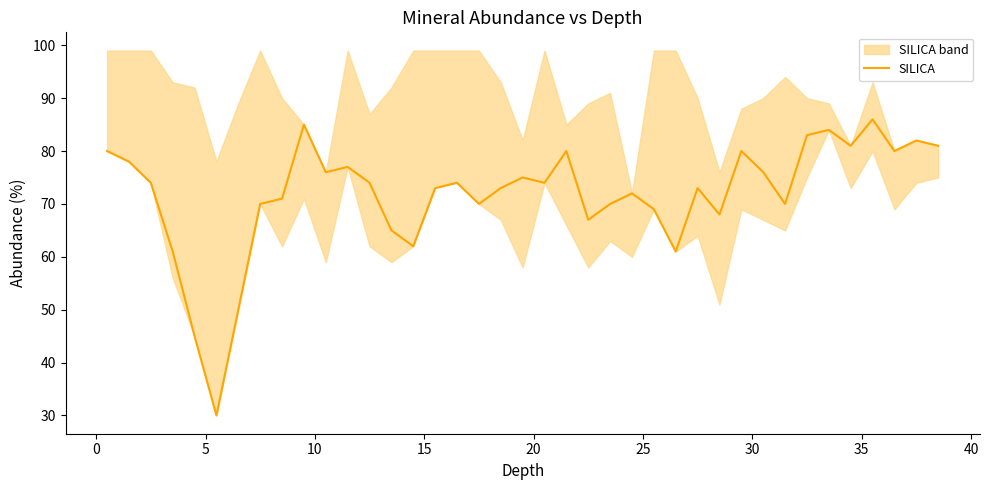

What is the minimum value for SILICA?

30